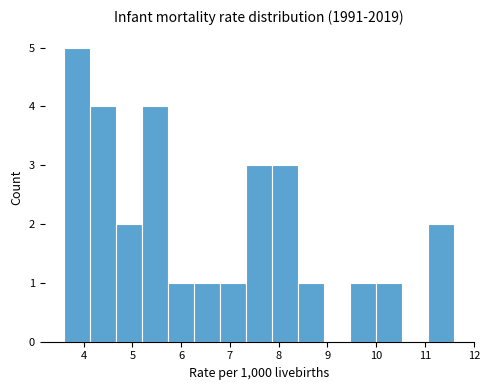

Reading left to right, transcribe this chart: for each bar, give the range it covers on the x-axis and its height. Neither the bar edges nor the heights are printed on the chart, so give them approximately, as read against the axes.

3.6 to 4.1: 5
4.1 to 4.7: 4
4.7 to 5.2: 2
5.2 to 5.7: 4
5.7 to 6.3: 1
6.3 to 6.8: 1
6.8 to 7.3: 1
7.3 to 7.9: 3
7.9 to 8.4: 3
8.4 to 8.9: 1
8.9 to 9.5: 0
9.5 to 10.0: 1
10.0 to 10.5: 1
10.5 to 11.1: 0
11.1 to 11.6: 2